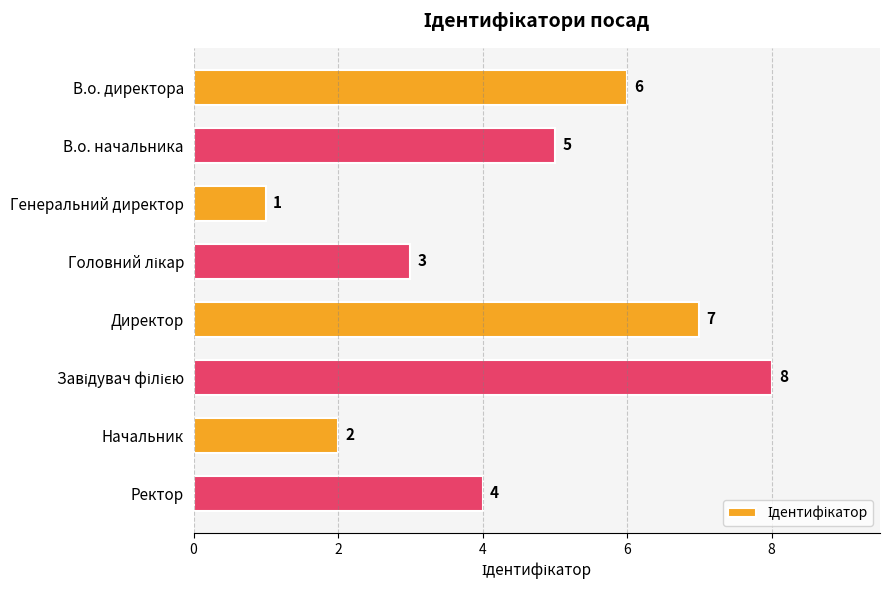

Reading bottom to top, extract all data points from this chart.

4	2	8	7	3	1	5	6